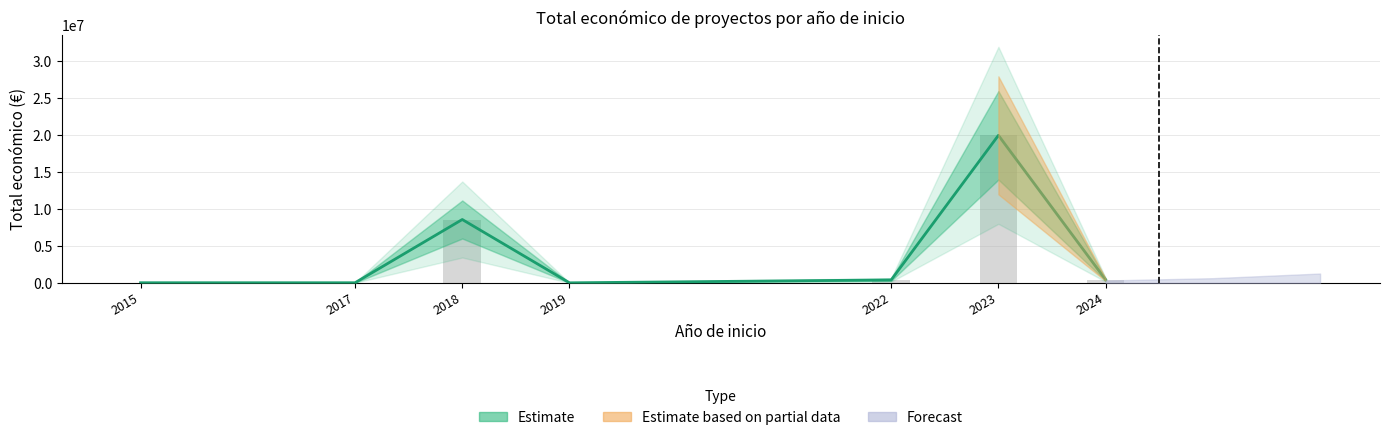

Which series has the largest total across all categories?

Estimate